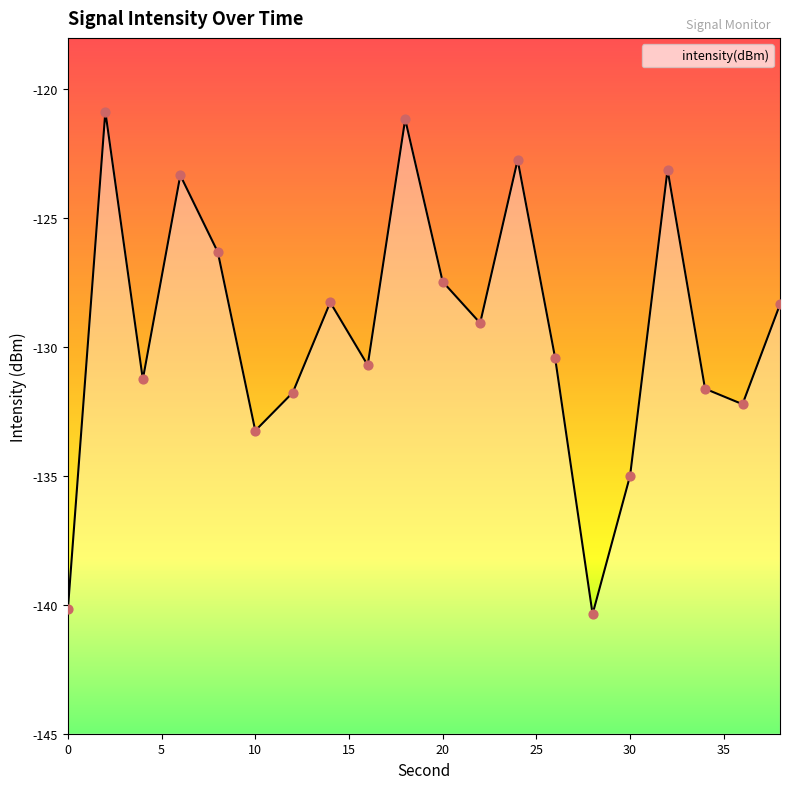

Which has a higher value, 10 or 26?

26